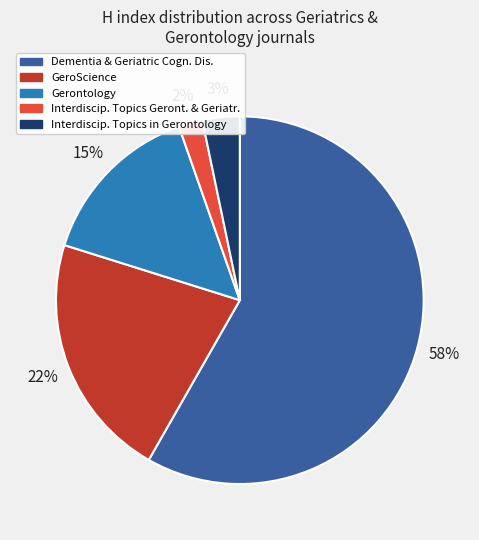

To the nearest percent, what is the average slice percentage?

20%